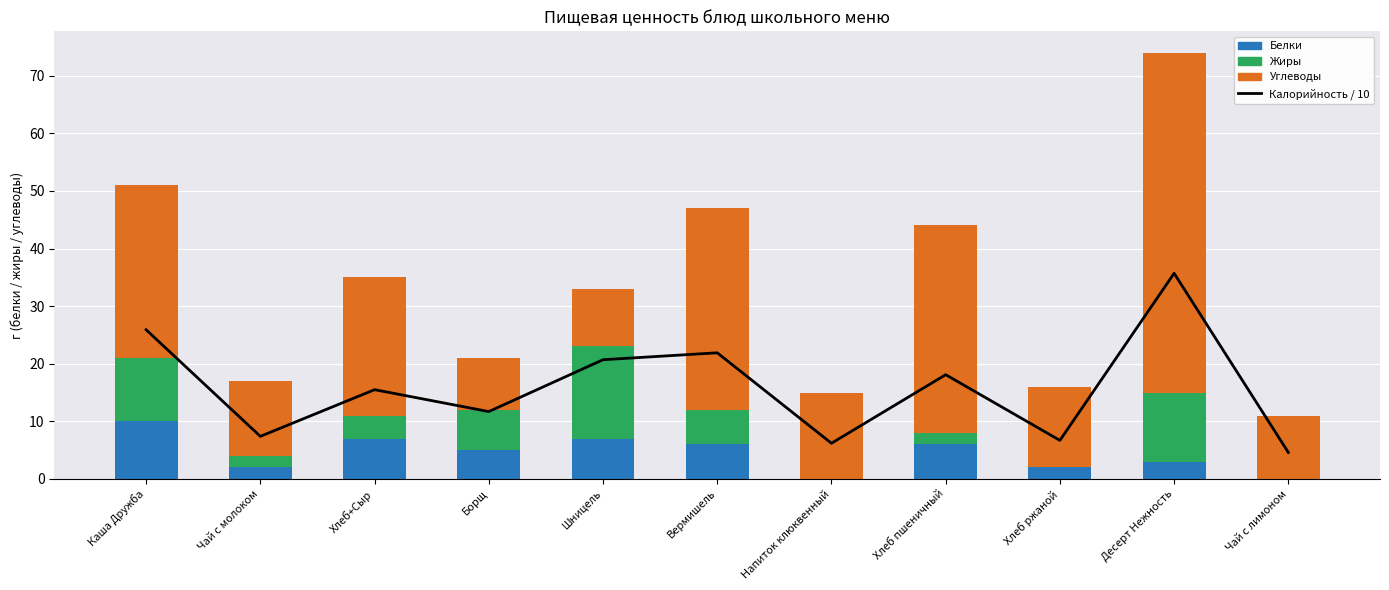

Reading left to right, extract all data points from this chart.

Калорийность / 10: Каша Дружба=25.9	Чай с молоком=7.4	Хлеб+Сыр=15.5	Борщ=11.7	Шницель=20.7	Вермишель=21.9	Напиток клюквенный=6.2	Хлеб пшеничный=18.1	Хлеб ржаной=6.7	Десерт Нежность=35.7	Чай с лимоном=4.6
Белки: Каша Дружба=10.0	Чай с молоком=2.0	Хлеб+Сыр=7.0	Борщ=5.0	Шницель=7.0	Вермишель=6.0	Напиток клюквенный=0.0	Хлеб пшеничный=6.0	Хлеб ржаной=2.0	Десерт Нежность=3.0	Чай с лимоном=0.0
Жиры: Каша Дружба=11.0	Чай с молоком=2.0	Хлеб+Сыр=4.0	Борщ=7.0	Шницель=16.0	Вермишель=6.0	Напиток клюквенный=0.0	Хлеб пшеничный=2.0	Хлеб ржаной=0.0	Десерт Нежность=12.0	Чай с лимоном=0.0
Углеводы: Каша Дружба=30.0	Чай с молоком=13.0	Хлеб+Сыр=24.0	Борщ=9.0	Шницель=10.0	Вермишель=35.0	Напиток клюквенный=15.0	Хлеб пшеничный=36.0	Хлеб ржаной=14.0	Десерт Нежность=59.0	Чай с лимоном=11.0